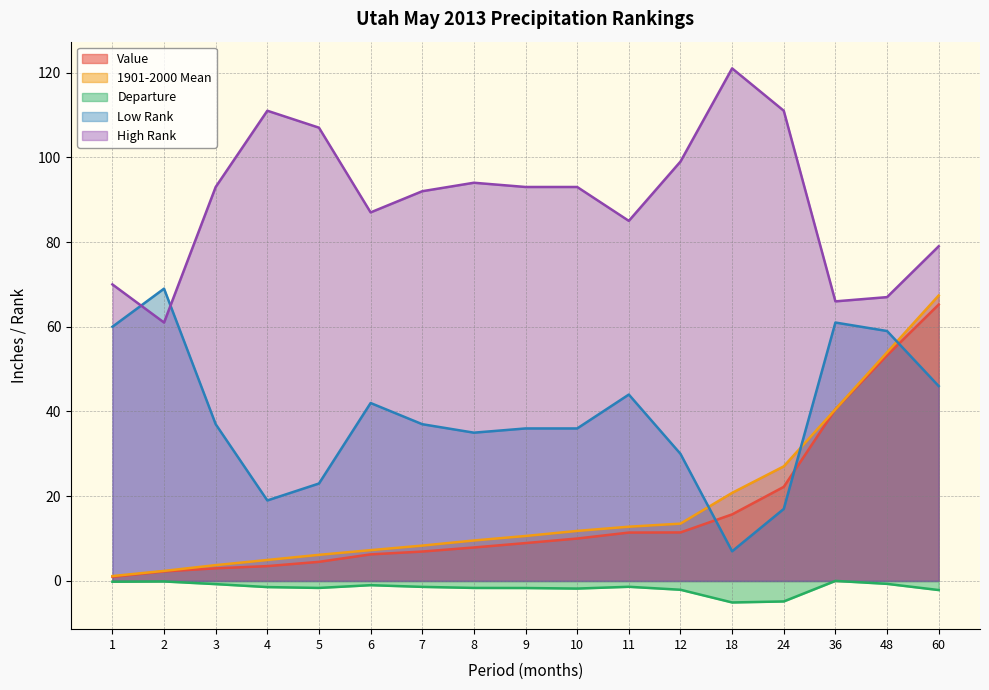

How many data points in 1901-2000 Mean are above 10?

9